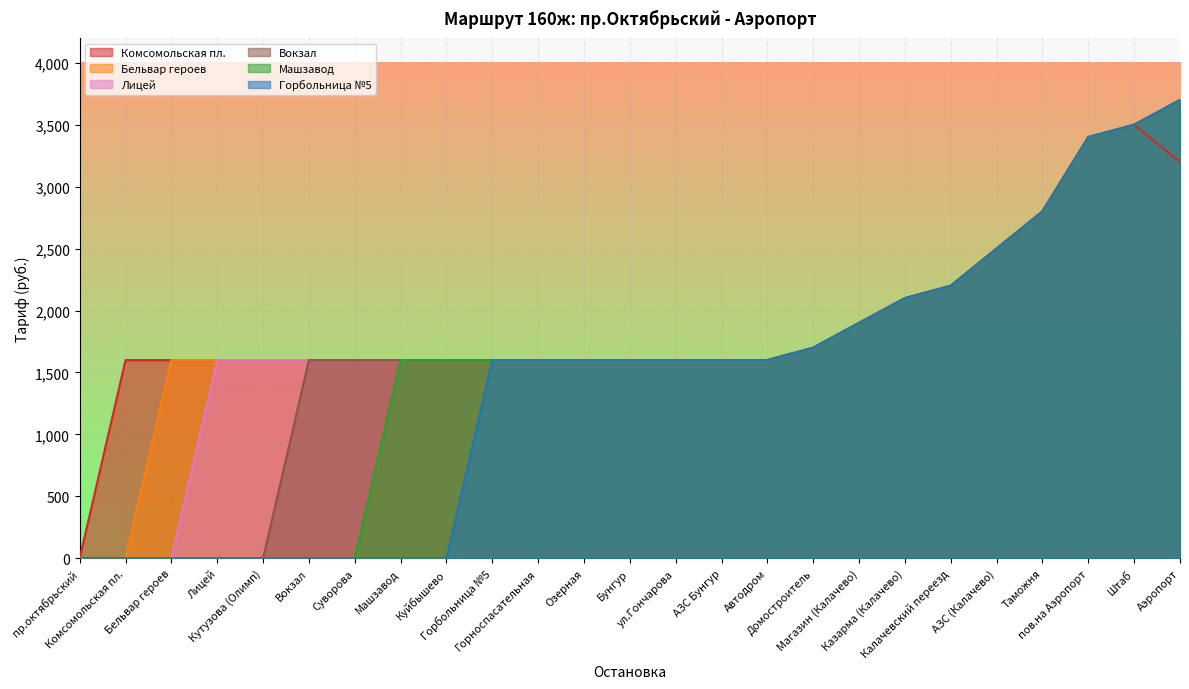

Reading right to left, list all the values displayed in this chart.

Комсомольская пл.: Аэропорт=3200	Штаб=3500	пов.на Аэропорт=3400	Таможня=2800	АЗС (Калачево)=2500	Калачевский переезд=2200	Казарма (Калачево)=2100	Магазин (Калачево)=1900	Домостроитель=1700	Автодром=1600	АЗС Бунгур=1600	ул.Гончарова=1600	Бунгур=1600	Озерная=1600	Горноспасательная=1600	Горбольница №5=1600	Куйбышево=1600	Машзавод=1600	Суворова=1600	Вокзал=1600	Кутузова (Олимп)=1600	Лицей=1600	Бельвар героев=1600	Комсомольская пл.=1600	пр.октябрьский=0
Бельвар героев: Аэропорт=3700	Штаб=3500	пов.на Аэропорт=3400	Таможня=2800	АЗС (Калачево)=2500	Калачевский переезд=2200	Казарма (Калачево)=2100	Магазин (Калачево)=1900	Домостроитель=1700	Автодром=1600	АЗС Бунгур=1600	ул.Гончарова=1600	Бунгур=1600	Озерная=1600	Горноспасательная=1600	Горбольница №5=1600	Куйбышево=1600	Машзавод=1600	Суворова=1600	Вокзал=1600	Кутузова (Олимп)=1600	Лицей=1600	Бельвар героев=1600	Комсомольская пл.=0	пр.октябрьский=0
Лицей: Аэропорт=3700	Штаб=3500	пов.на Аэропорт=3400	Таможня=2800	АЗС (Калачево)=2500	Калачевский переезд=2200	Казарма (Калачево)=2100	Магазин (Калачево)=1900	Домостроитель=1700	Автодром=1600	АЗС Бунгур=1600	ул.Гончарова=1600	Бунгур=1600	Озерная=1600	Горноспасательная=1600	Горбольница №5=1600	Куйбышево=1600	Машзавод=1600	Суворова=1600	Вокзал=1600	Кутузова (Олимп)=1600	Лицей=1600	Бельвар героев=0	Комсомольская пл.=0	пр.октябрьский=0
Вокзал: Аэропорт=3700	Штаб=3500	пов.на Аэропорт=3400	Таможня=2800	АЗС (Калачево)=2500	Калачевский переезд=2200	Казарма (Калачево)=2100	Магазин (Калачево)=1900	Домостроитель=1700	Автодром=1600	АЗС Бунгур=1600	ул.Гончарова=1600	Бунгур=1600	Озерная=1600	Горноспасательная=1600	Горбольница №5=1600	Куйбышево=1600	Машзавод=1600	Суворова=1600	Вокзал=1600	Кутузова (Олимп)=0	Лицей=0	Бельвар героев=0	Комсомольская пл.=0	пр.октябрьский=0
Машзавод: Аэропорт=3700	Штаб=3500	пов.на Аэропорт=3400	Таможня=2800	АЗС (Калачево)=2500	Калачевский переезд=2200	Казарма (Калачево)=2100	Магазин (Калачево)=1900	Домостроитель=1700	Автодром=1600	АЗС Бунгур=1600	ул.Гончарова=1600	Бунгур=1600	Озерная=1600	Горноспасательная=1600	Горбольница №5=1600	Куйбышево=1600	Машзавод=1600	Суворова=0	Вокзал=0	Кутузова (Олимп)=0	Лицей=0	Бельвар героев=0	Комсомольская пл.=0	пр.октябрьский=0
Горбольница №5: Аэропорт=3700	Штаб=3500	пов.на Аэропорт=3400	Таможня=2800	АЗС (Калачево)=2500	Калачевский переезд=2200	Казарма (Калачево)=2100	Магазин (Калачево)=1900	Домостроитель=1700	Автодром=1600	АЗС Бунгур=1600	ул.Гончарова=1600	Бунгур=1600	Озерная=1600	Горноспасательная=1600	Горбольница №5=1600	Куйбышево=0	Машзавод=0	Суворова=0	Вокзал=0	Кутузова (Олимп)=0	Лицей=0	Бельвар героев=0	Комсомольская пл.=0	пр.октябрьский=0